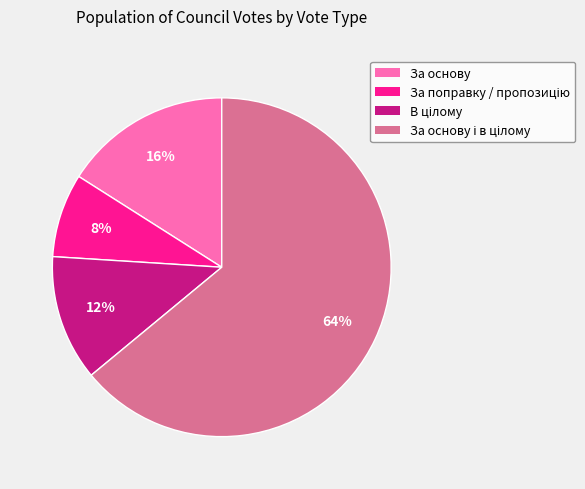

To the nearest percent, what is the average slice percentage?

25%